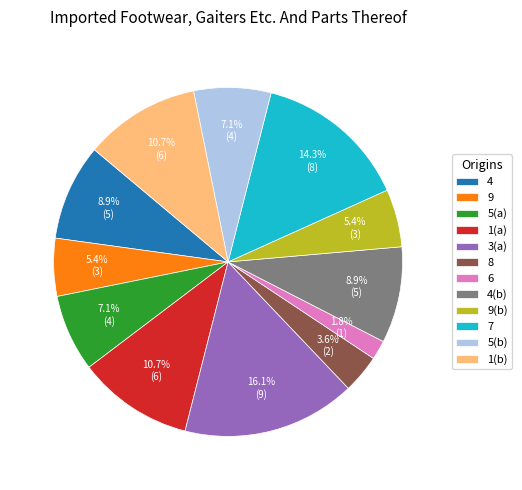

Which slice is the smallest?

6